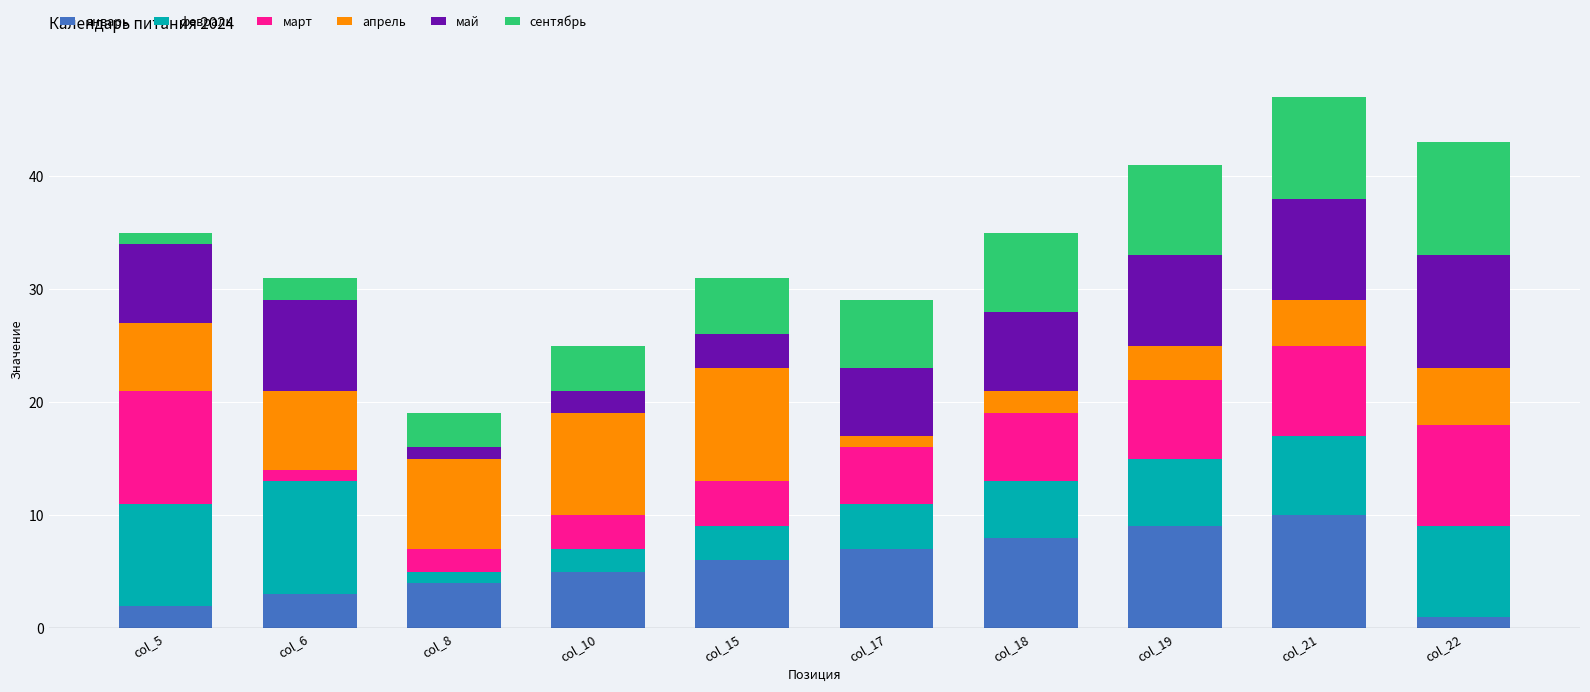

How many distinct data groups are displayed?

6